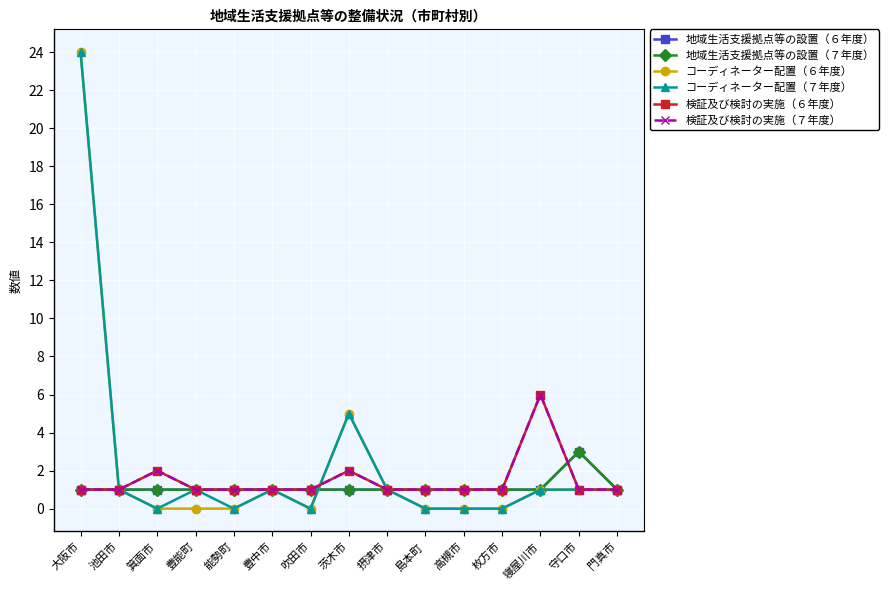

How many interior local peaks does the 検証及び検討の実施（６年度） series have?

3